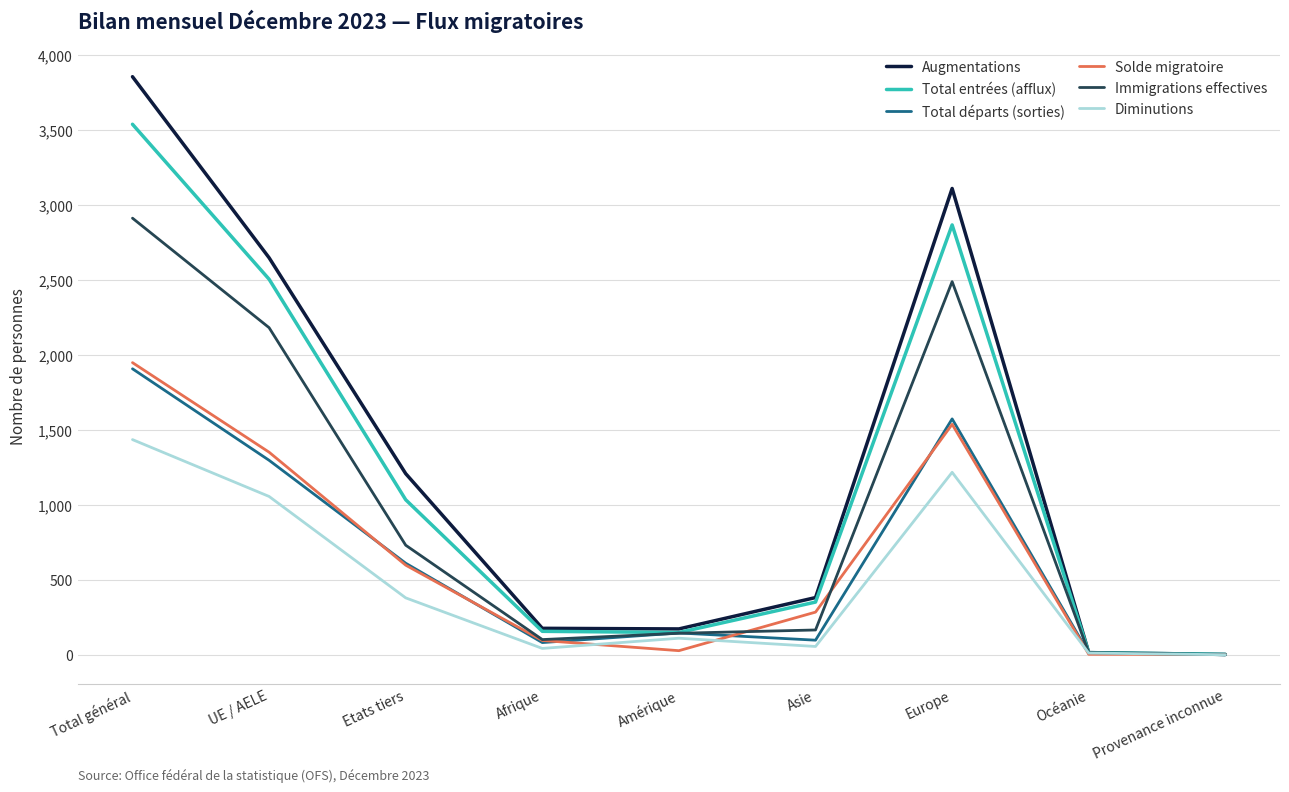

Which series has the largest range (max minus min)?

Augmentations